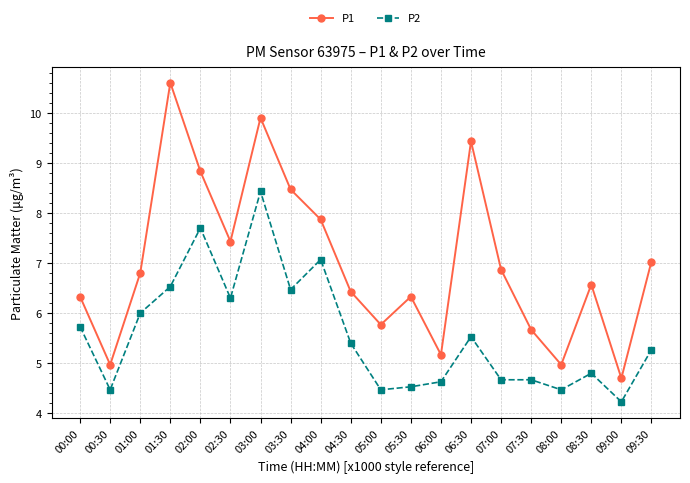

What is the difference between the P2 values at 01:00 and 04:00?

1.1